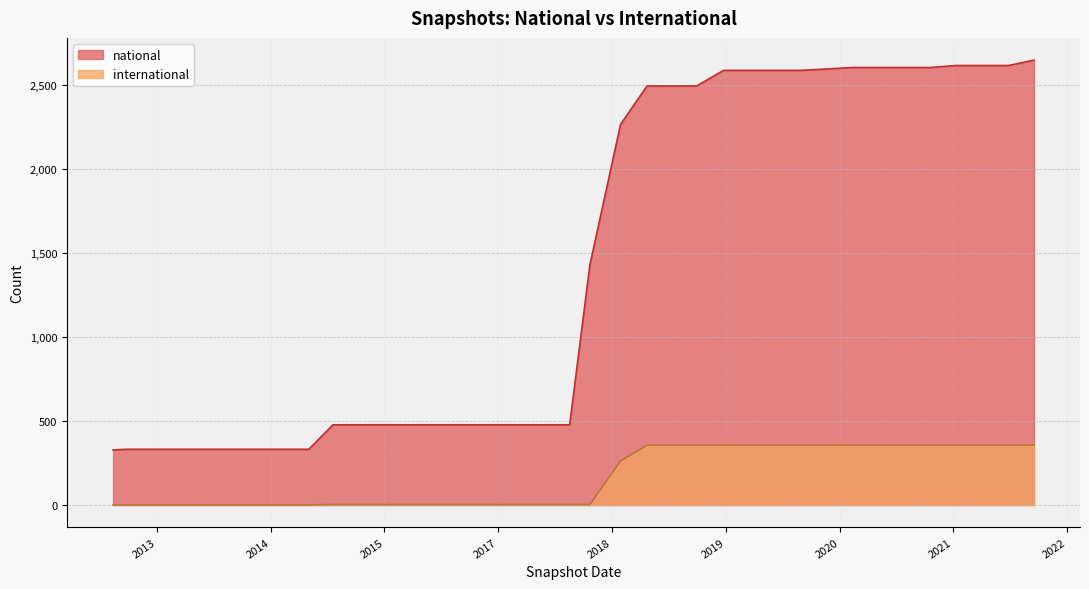

True or false: international and national cross at least once.

False